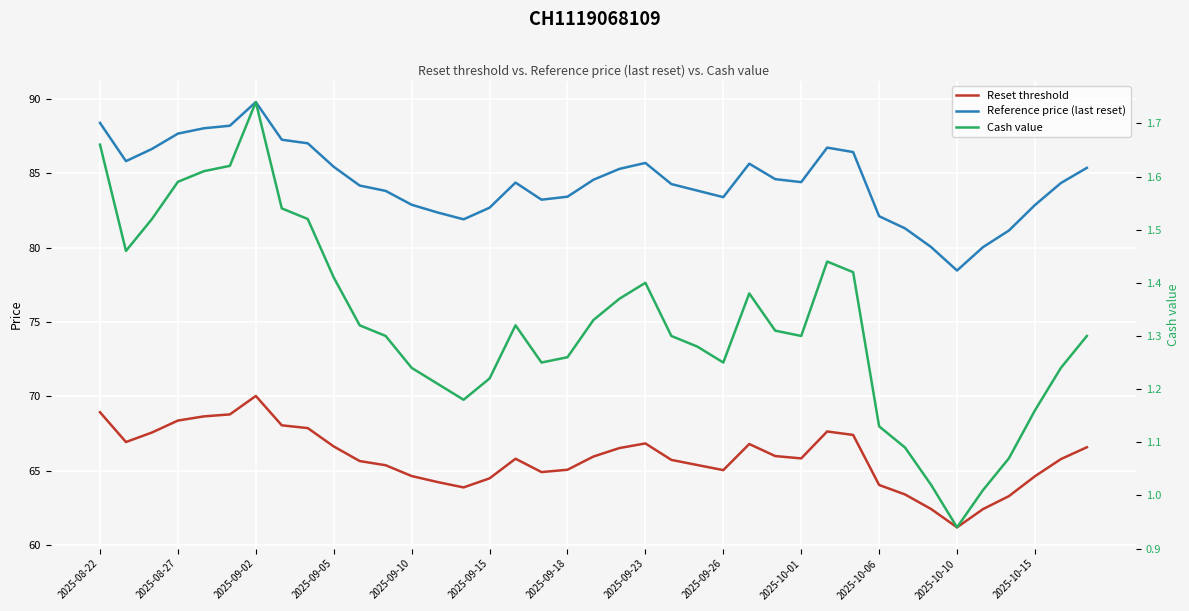

List the series in order of their peak value, lowest first.

Cash value, Reset threshold, Reference price (last reset)